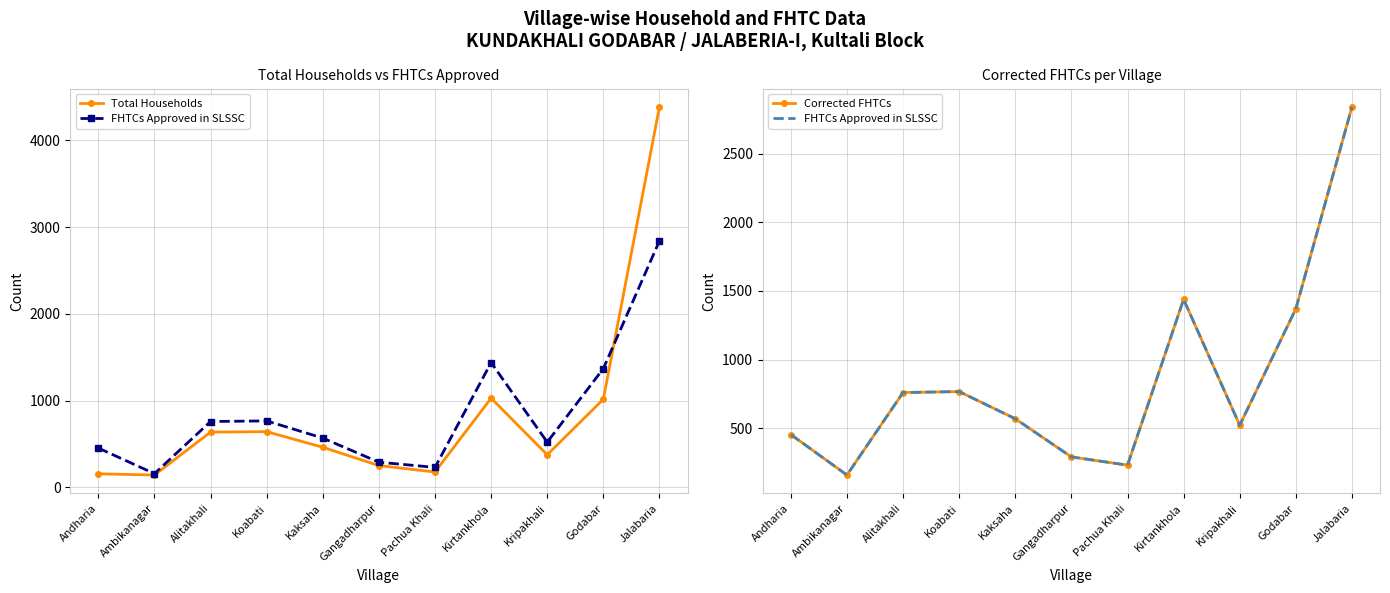

In Corrected FHTCs, how many points are lower than both neighbors (excluding endpoints)?

3